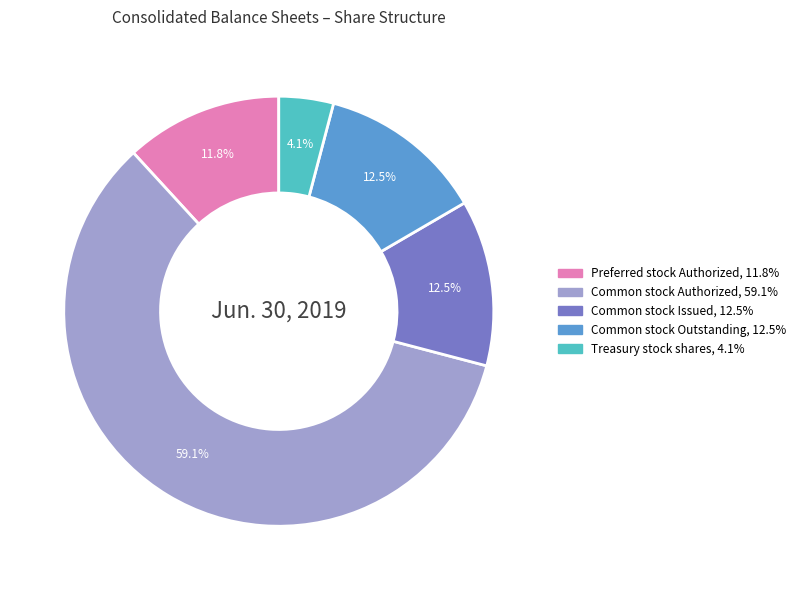

Is there any slice that represents more than half of the pie?

Yes